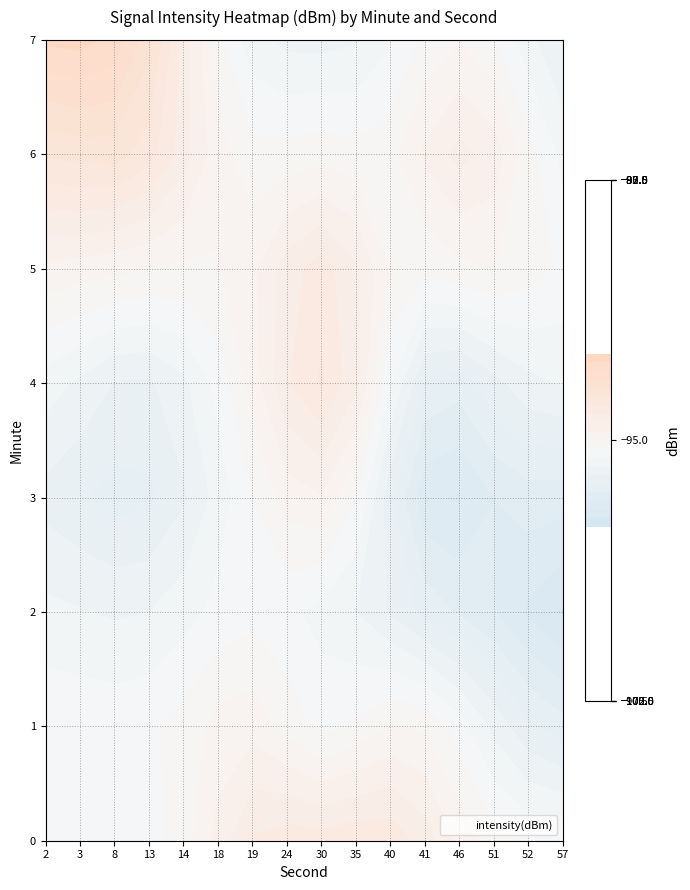

Reading right to left, list all the values displayed in this chart.

0: -95.5	-93.3	-97.9	-94.3	-95.6
1: -95.5	-93.3	-97.9	-94.3	-94.9
2: 0.0	0.0	0.0	0.0	0.0
3: 0.0	-98.7	-94.3	-95.4	-97.3
4: 0.0	0.0	0.0	0.0	0.0
5: 0.0	0.0	-92.6	-95.1	-95.4
6: 0.0	0.0	0.0	0.0	0.0
7: 0.0	0.0	0.0	0.0	-92.5